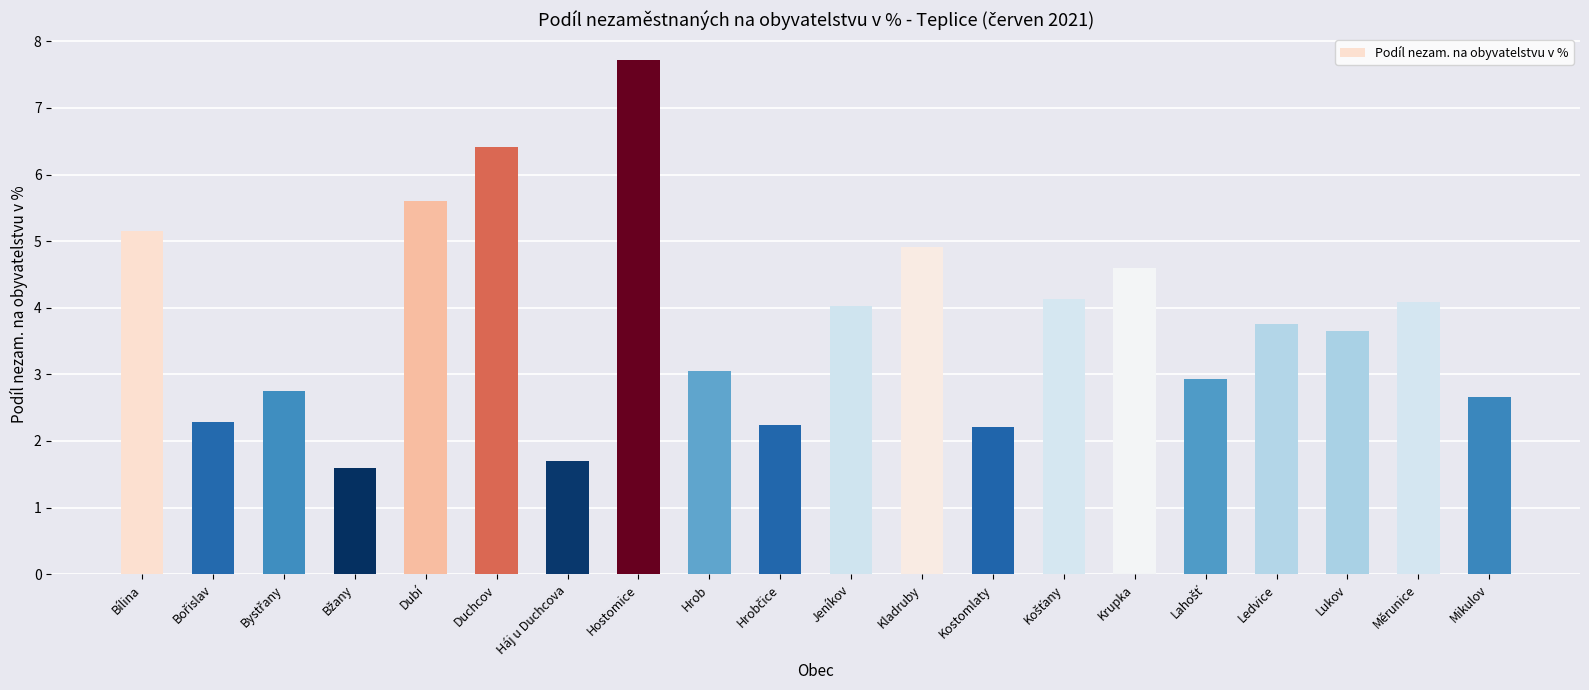

What is the value of the 18th bar from the left?

3.7